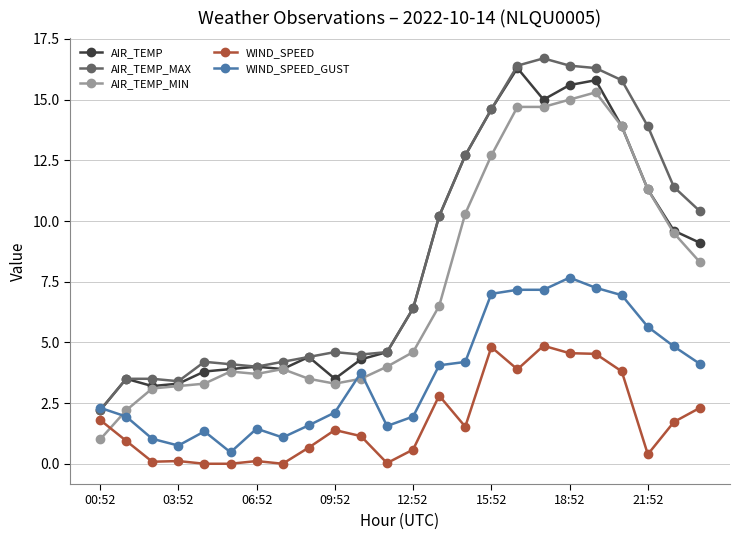

Which series ends up on top after the final intersection of AIR_TEMP and WIND_SPEED_GUST?

AIR_TEMP